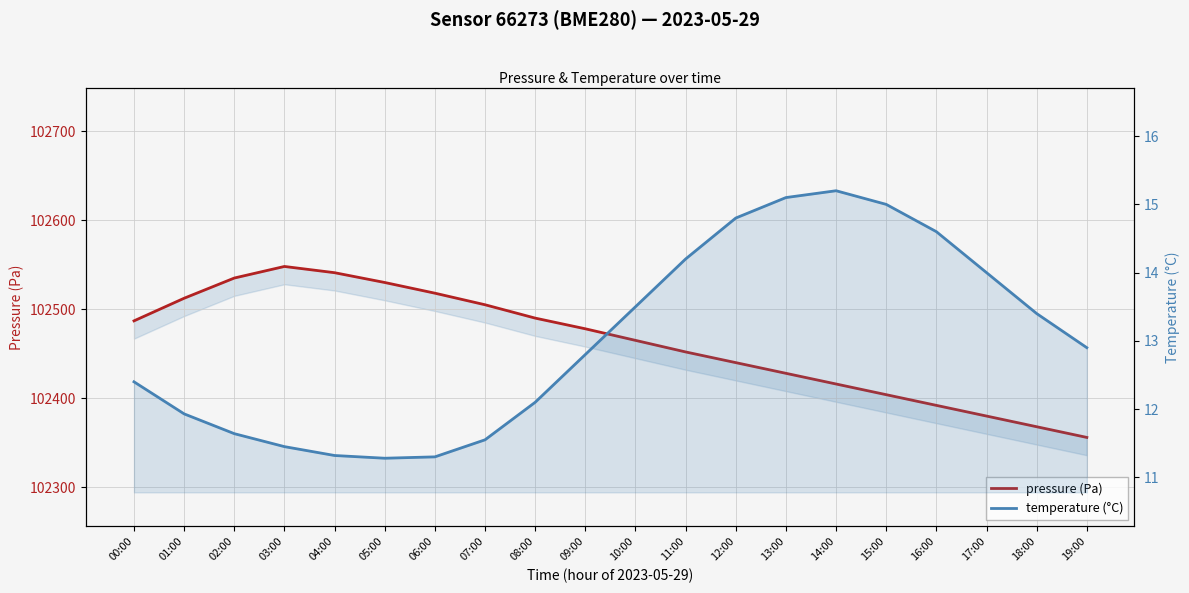

How many categories are shown in the chart?

20